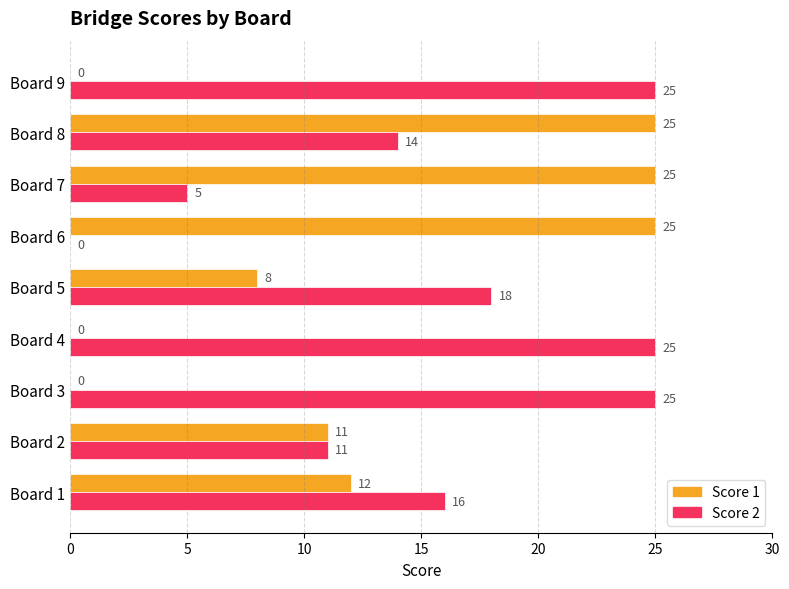

Is the value of Score 1 at Board 2 greater than the value of Score 2 at Board 9?

No